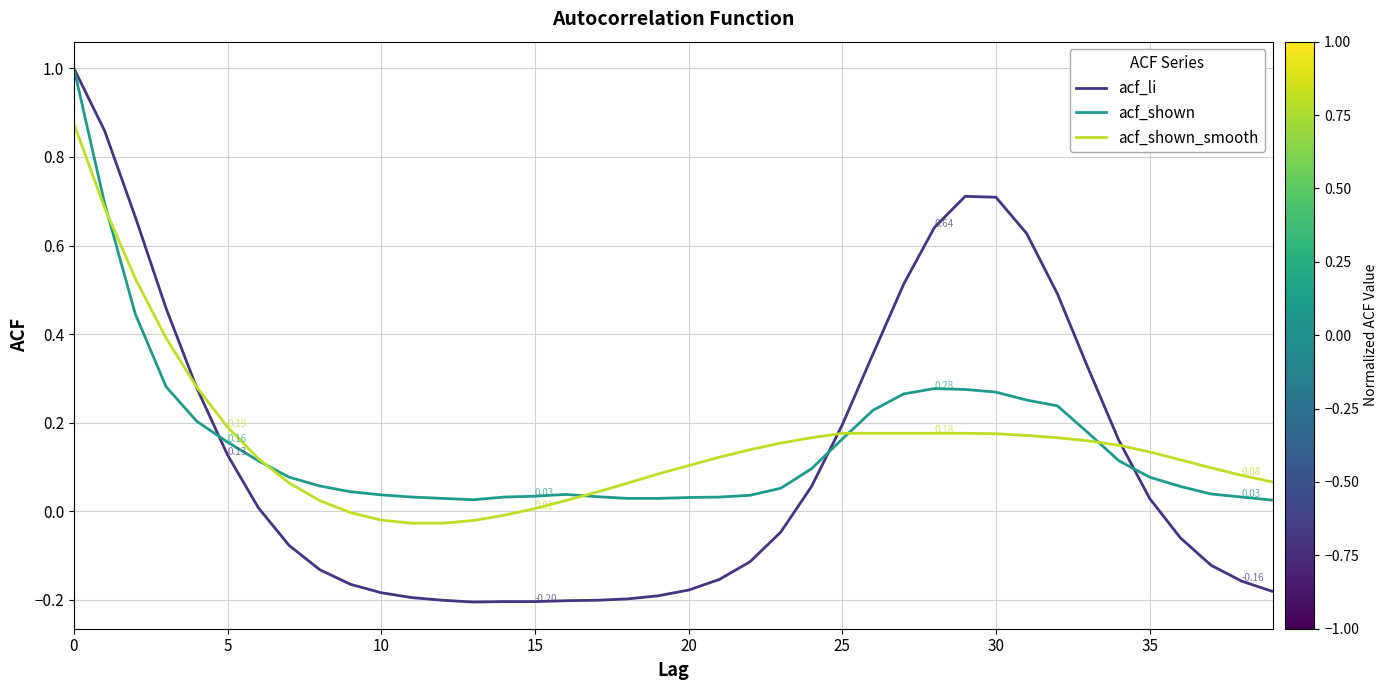

Which series has the largest range (max minus min)?

acf_li